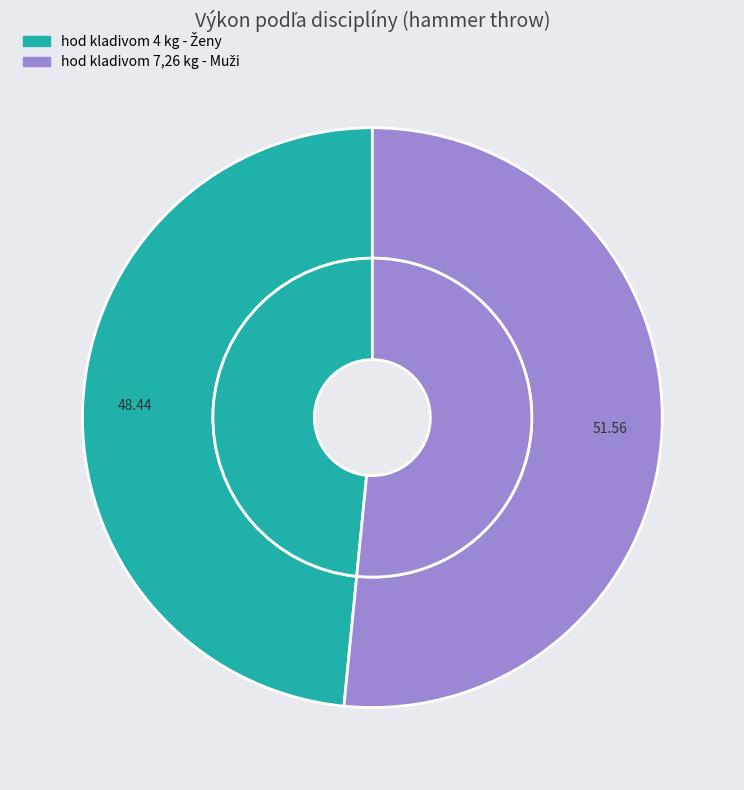

What percentage is the hod kladivom 7,26 kg - Muži slice, to the nearest percent?

52%